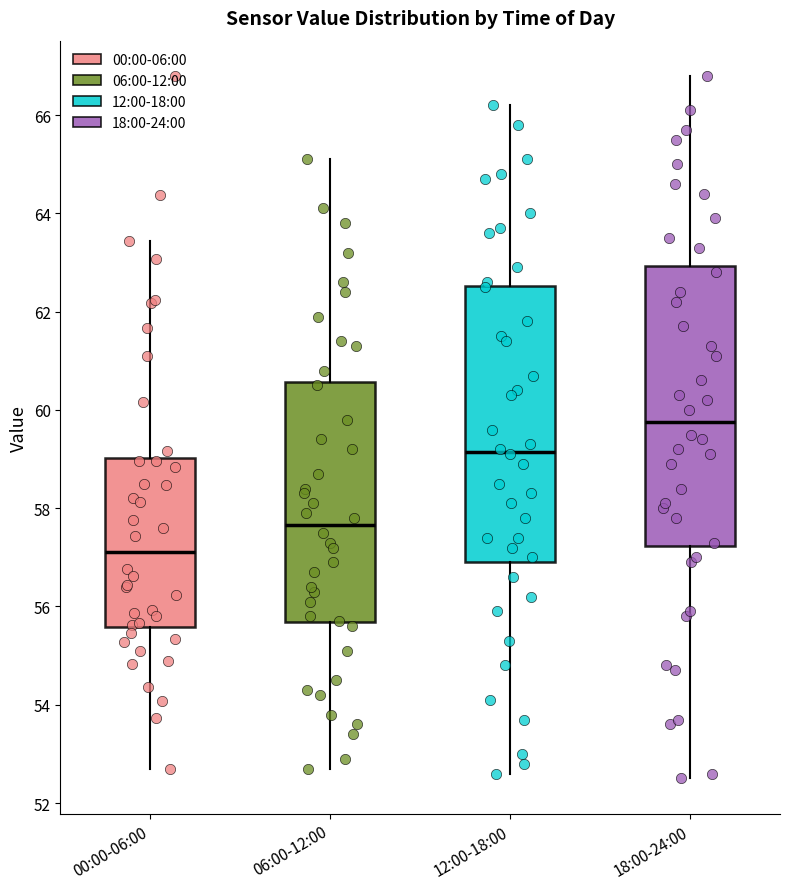

Reading left to right, transcribe this box plot: for each box, give where its median line is, the range the box spans, and where its two whiskers end, as read against the y-axis. The values are not printed on the chart, so give them approximately, as read against the axis.

00:00-06:00: median 57.2, box 55.6 to 59.0, whiskers 52.8 to 63.4
06:00-12:00: median 57.6, box 55.6 to 60.6, whiskers 52.8 to 65.2
12:00-18:00: median 59.2, box 57.0 to 62.6, whiskers 52.6 to 66.2
18:00-24:00: median 59.8, box 57.2 to 63.0, whiskers 52.6 to 66.8